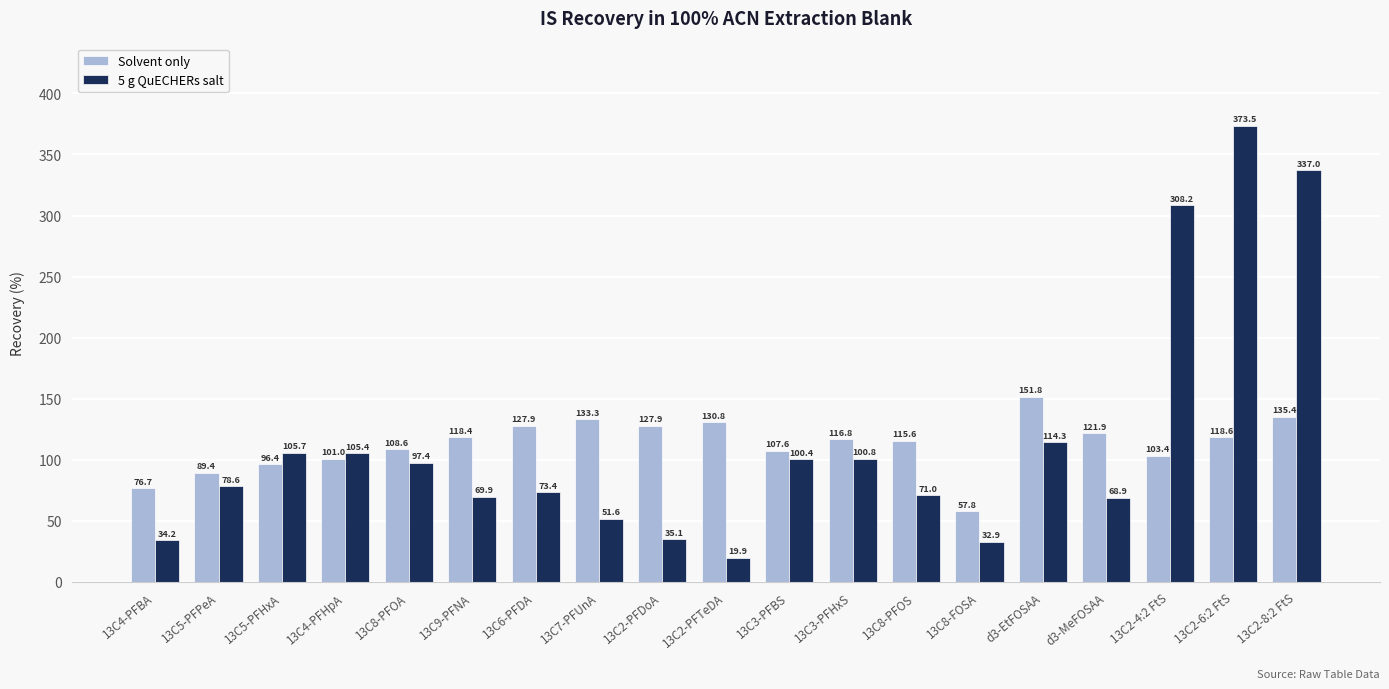

At which label does Solvent only reach its peak?

d3-EtFOSAA